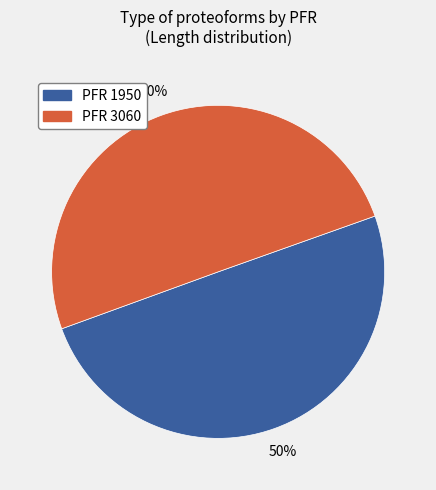

To the nearest percent, what is the average slice percentage?

50%